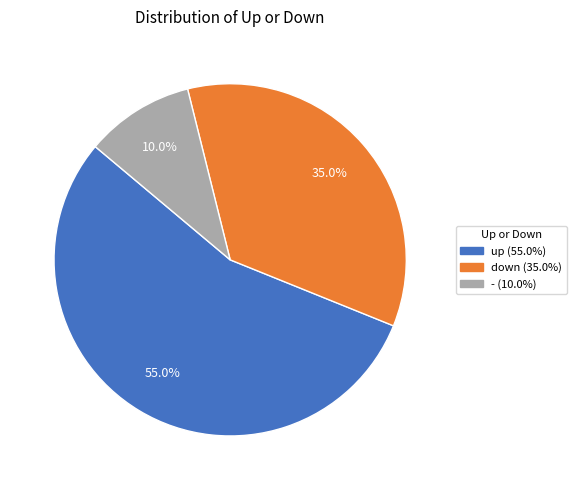

Is there any slice that represents more than half of the pie?

Yes